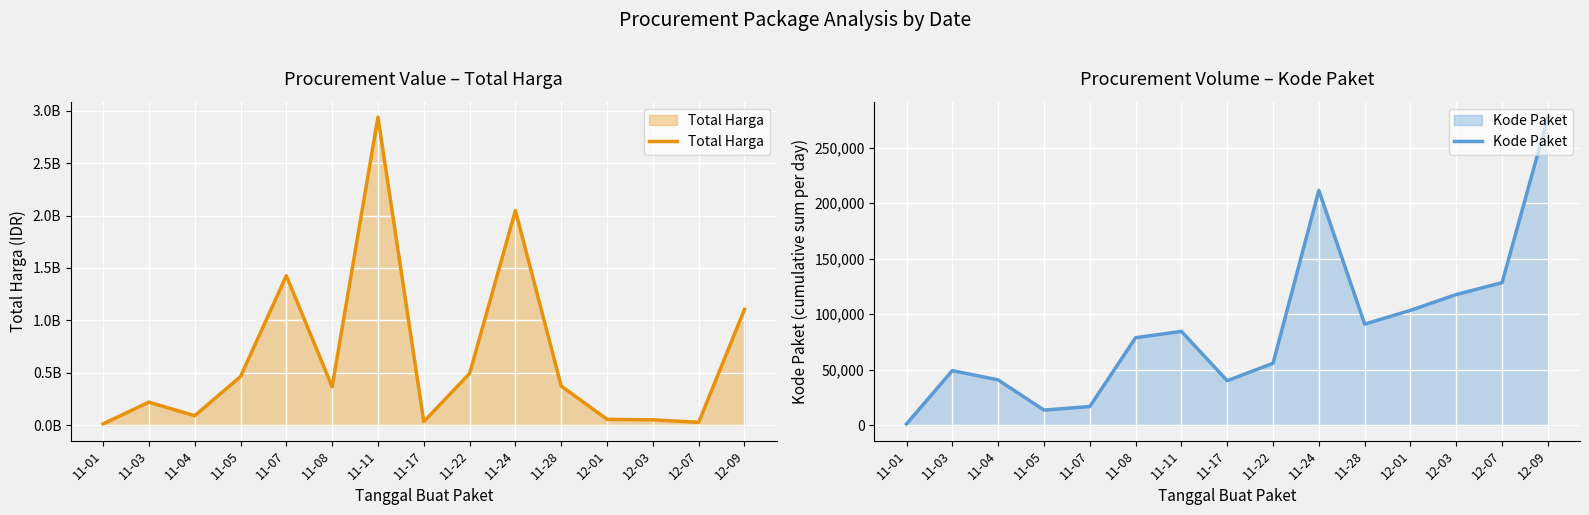

What is the difference between the highest and lowest values at 12-07?

27283484